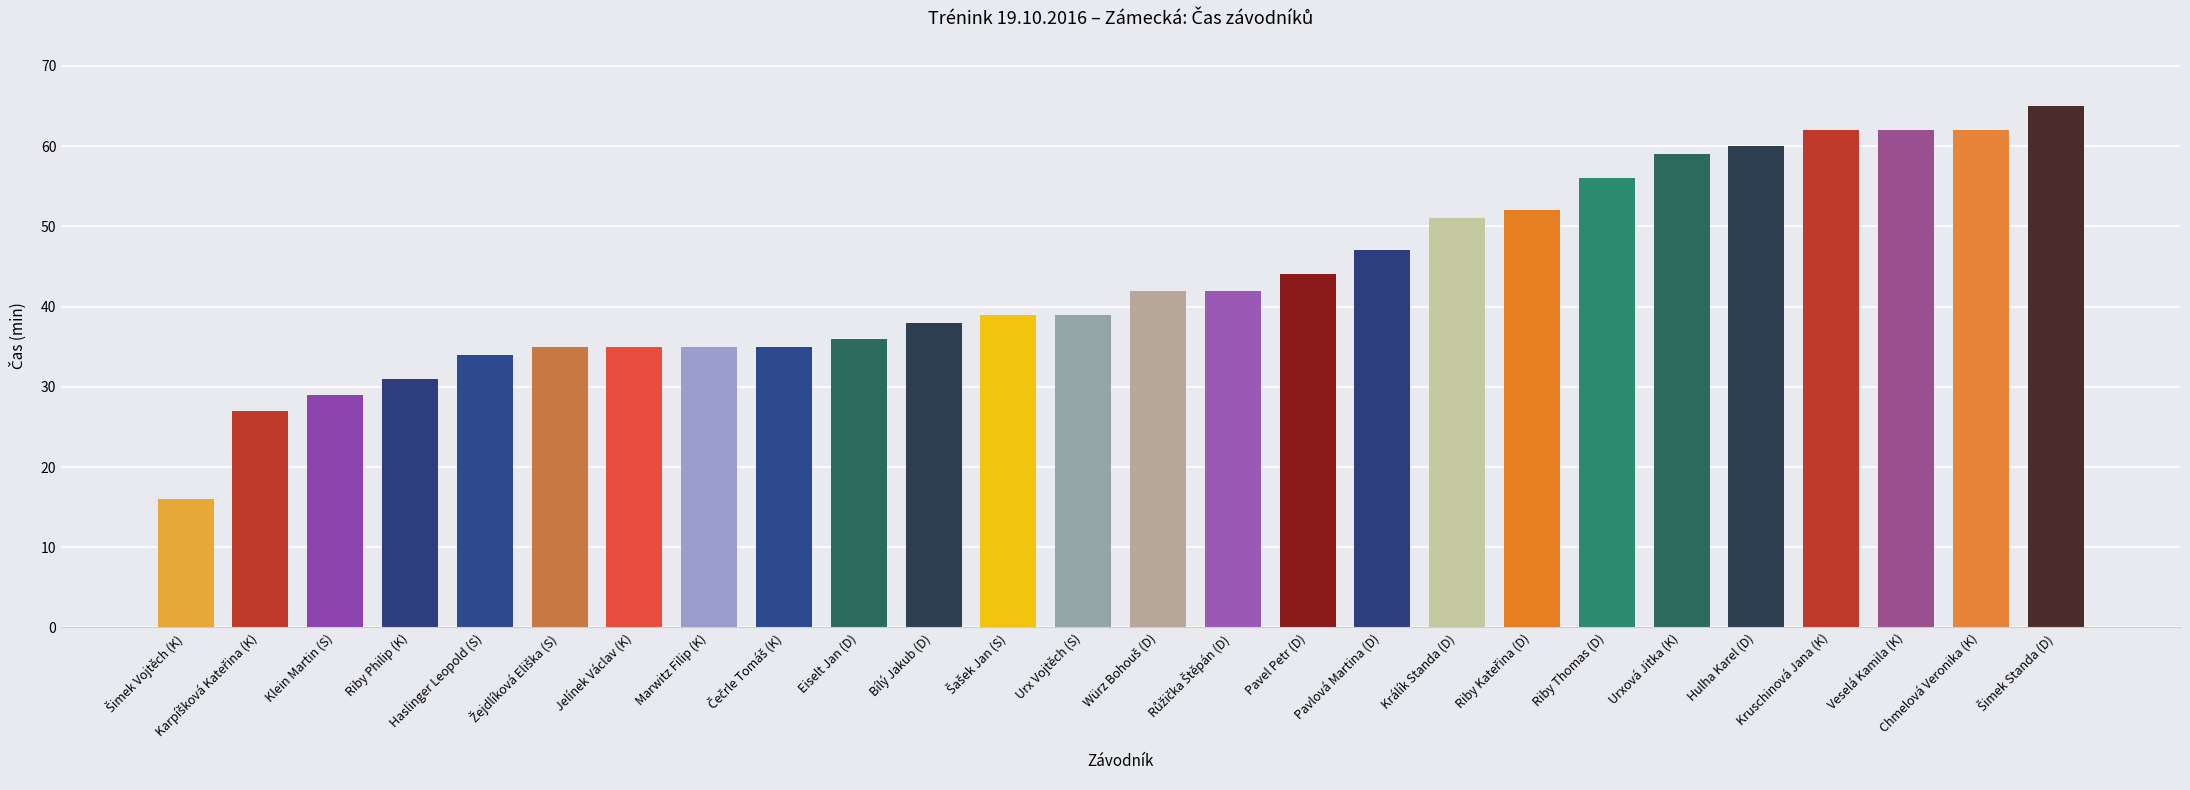

True or false: the data shows 44 at Pavel Petr (D).

True